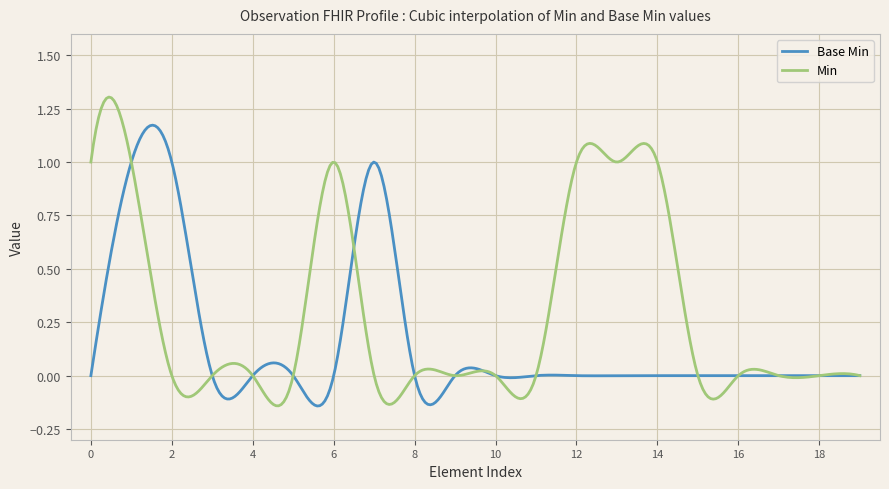

How many lines are shown in the chart?

2